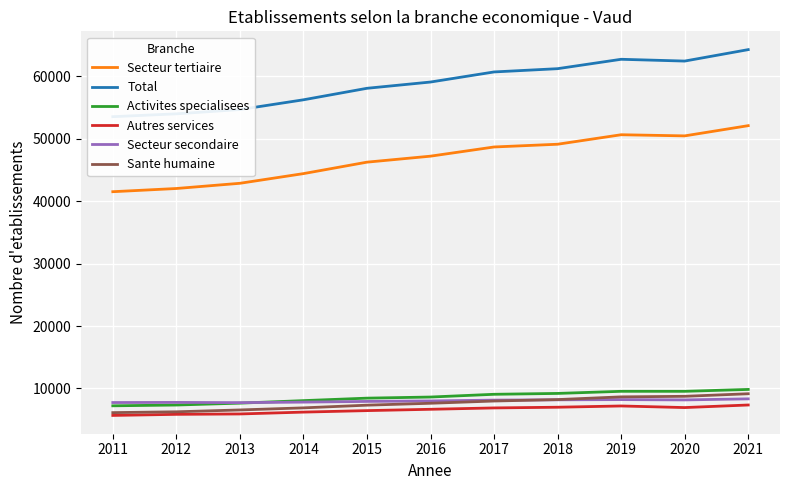

What is the maximum value for Autres services?

7358